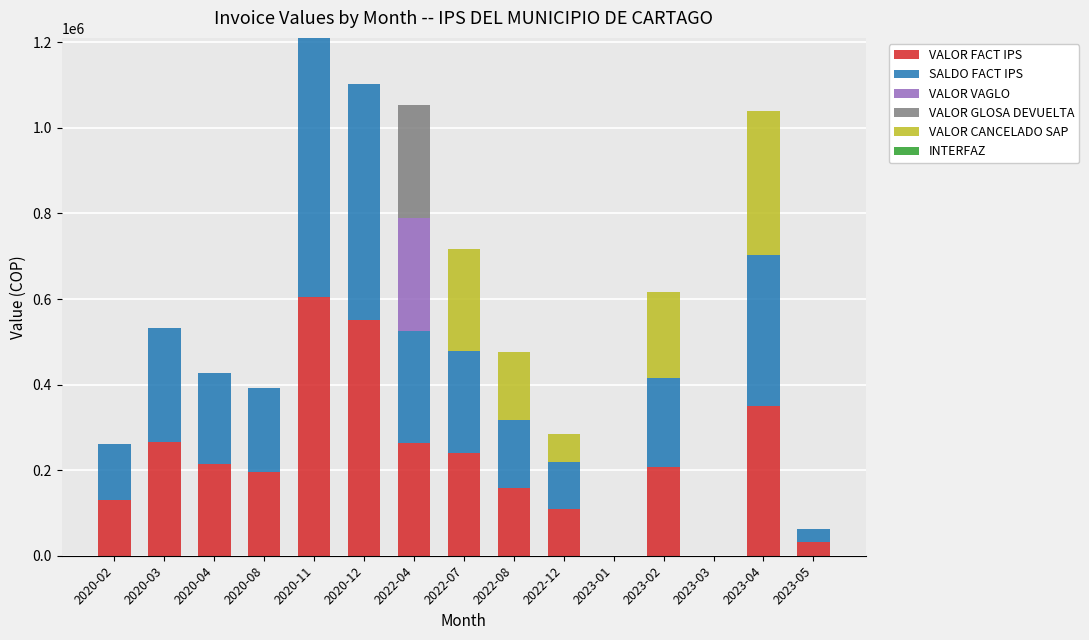

Are the bars grouped side by side (vs. stacked)?

No